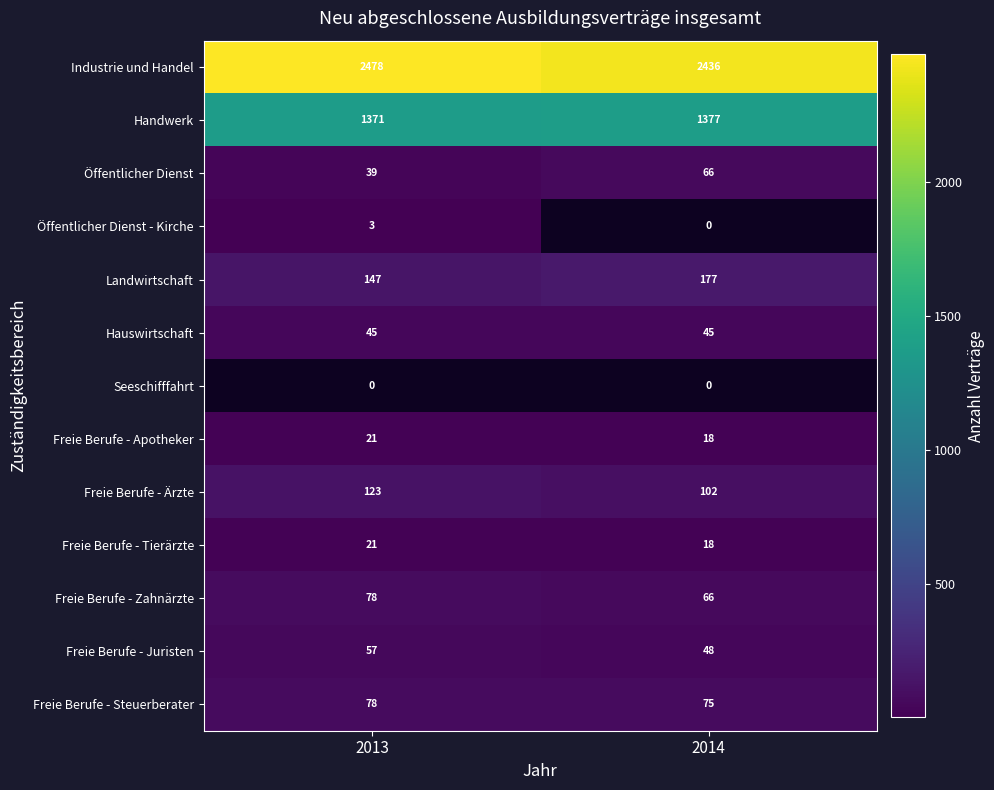

What is the difference between the Öffentlicher Dienst values at 2013 and 2014?

27